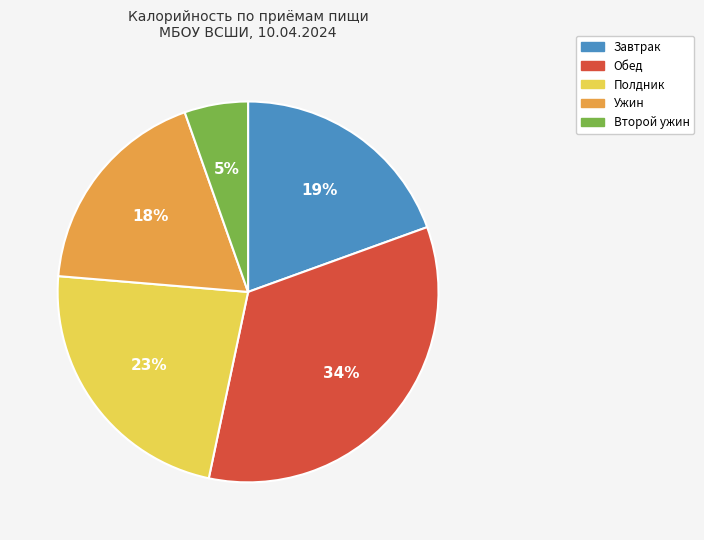

To the nearest percent, what is the average slice percentage?

20%